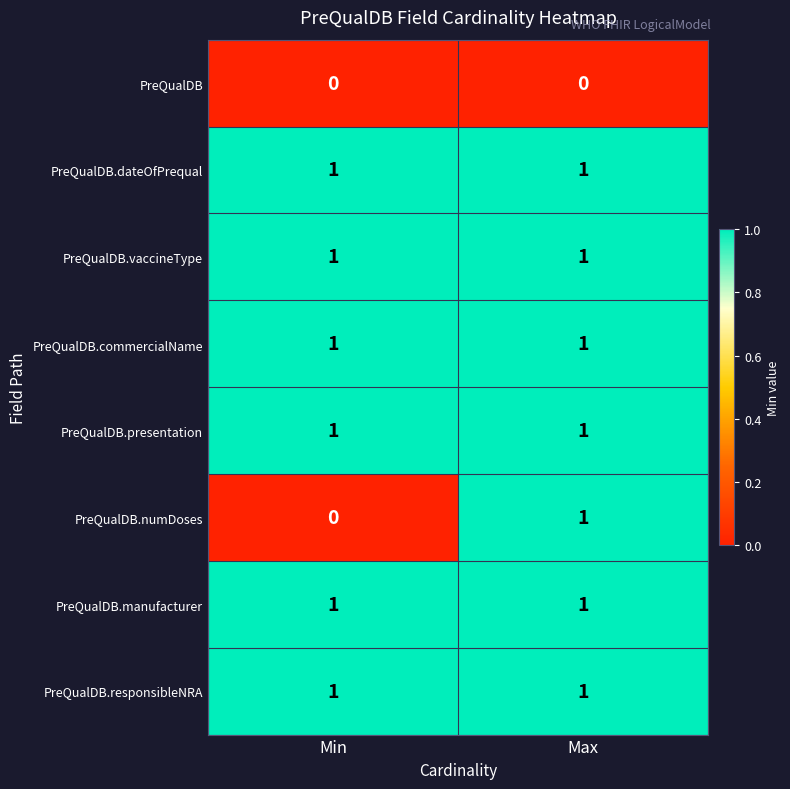

Which category has the highest value in the PreQualDB.numDoses series?

Max